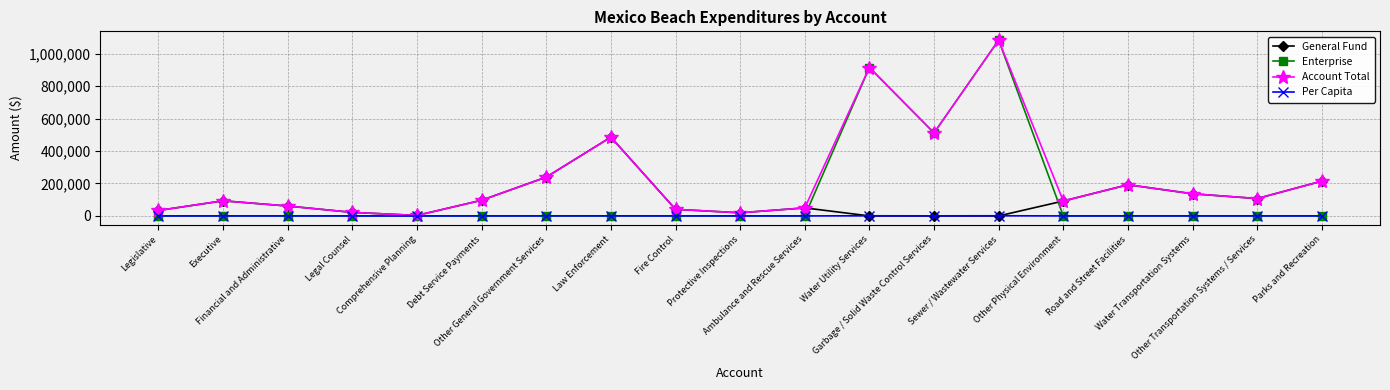

How many categories are shown in the chart?

19